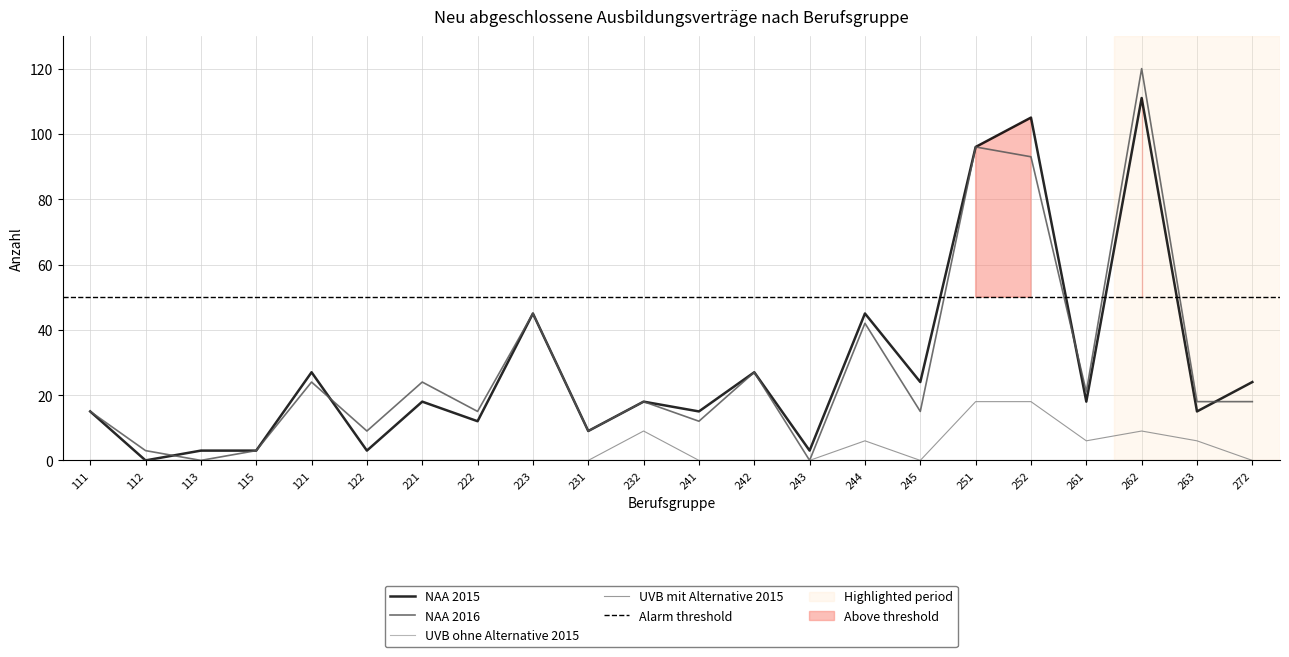

Which series has the largest total across all categories?

NAA 2015